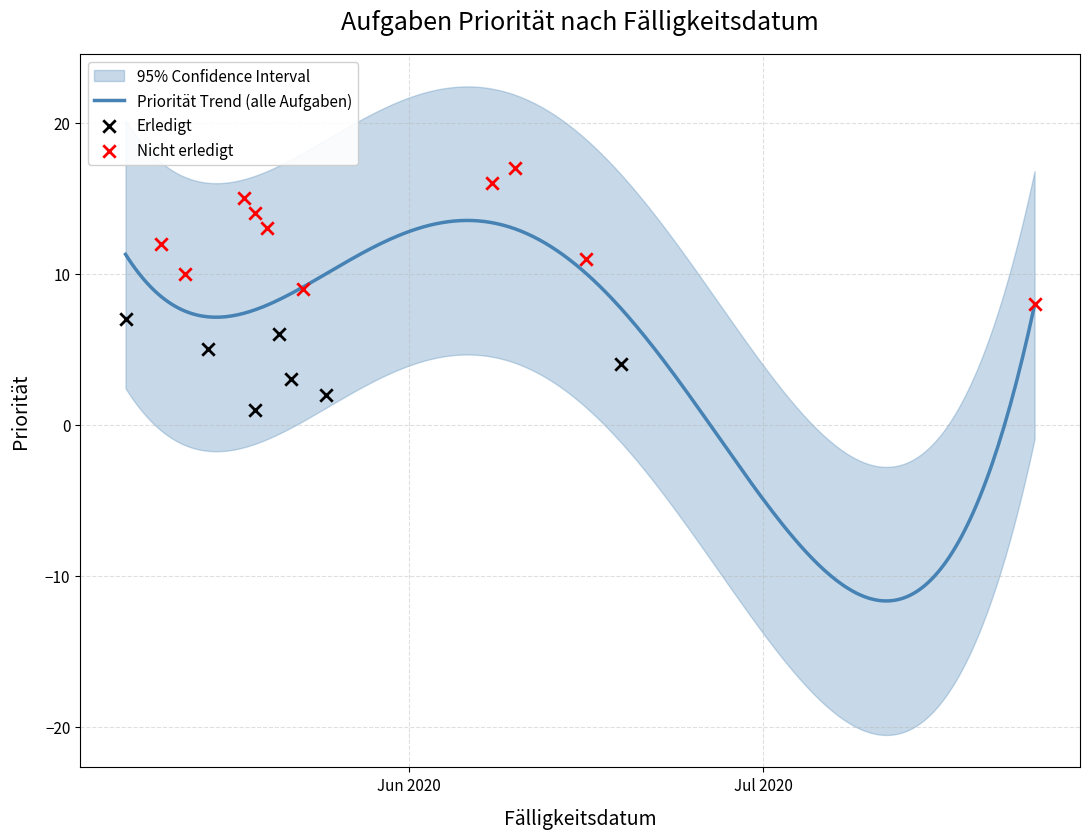

Approximately how many times larger is the value at 2020-05-15 compared to 2020-05-19?

5.0